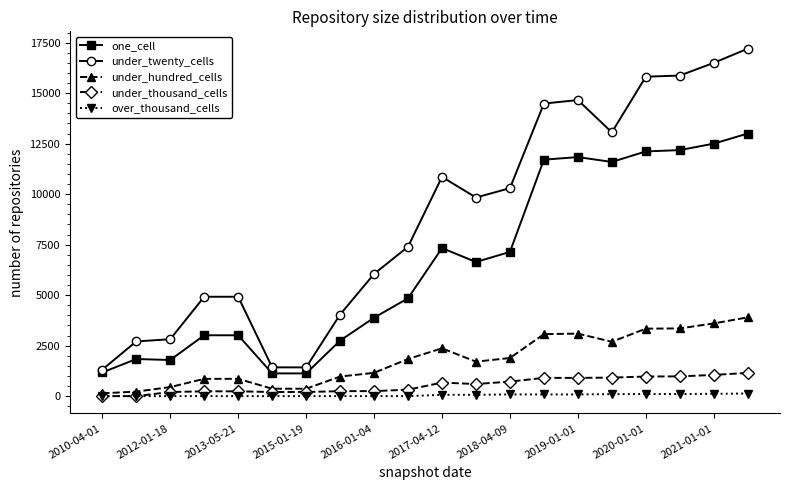

What is the value of the under_twenty_cells point at the 3rd from the left?

2817